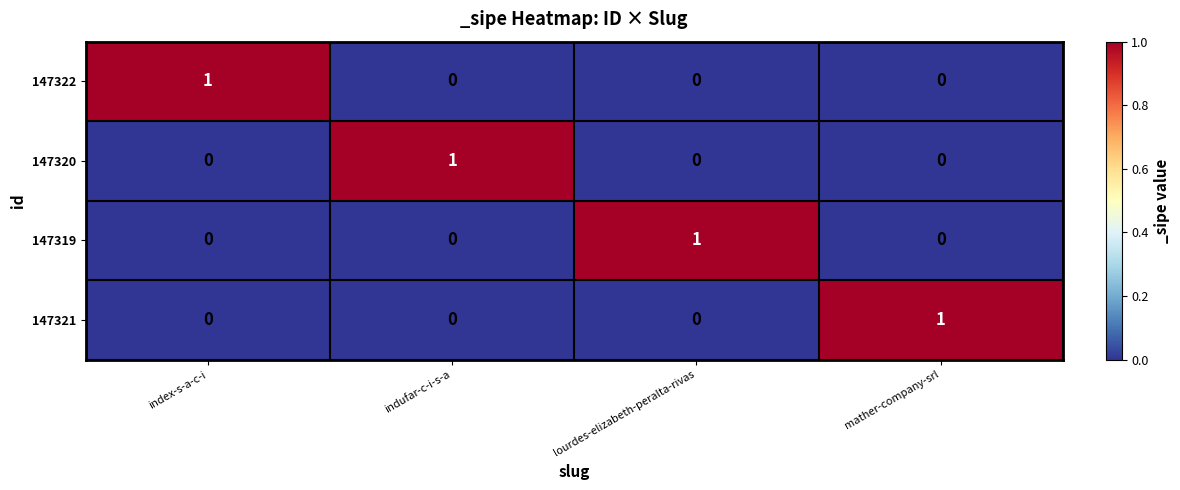

Is it true that 147321 equals 1 at mather-company-srl?

True